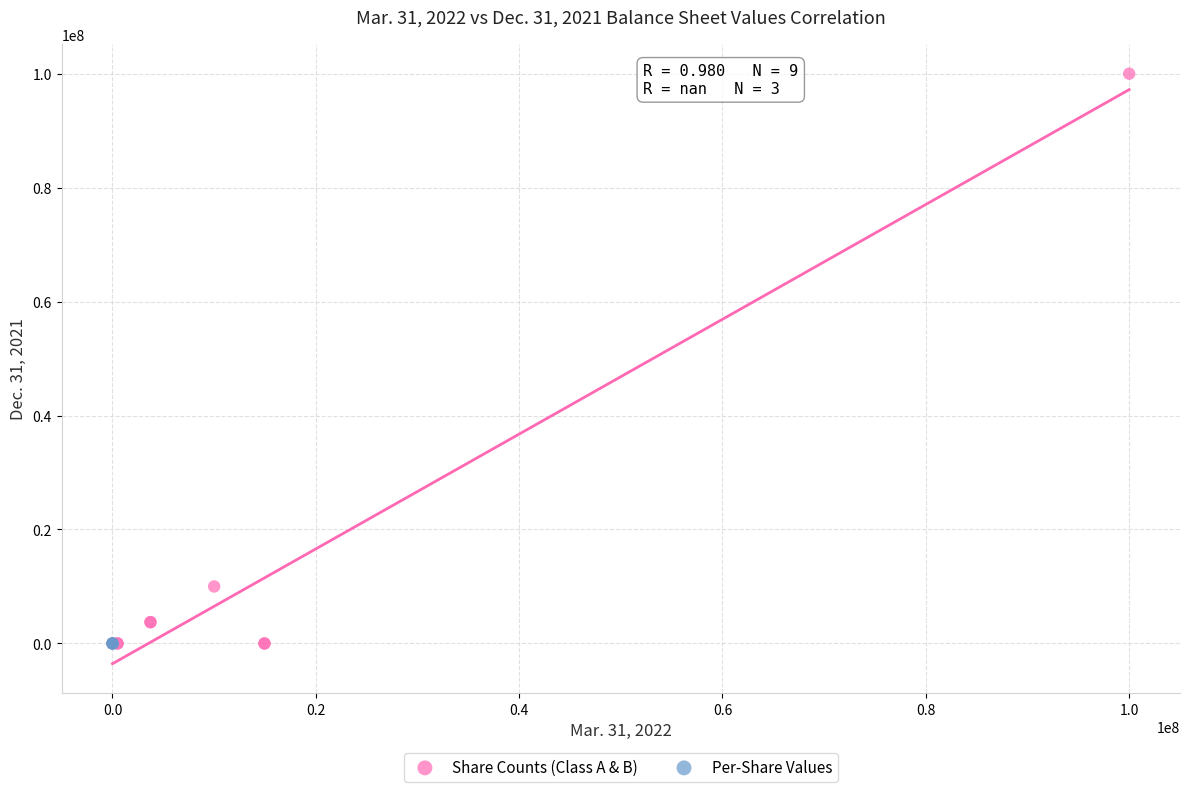

Which series reaches the maximum Y coordinate?

Share Counts (Class A & B)